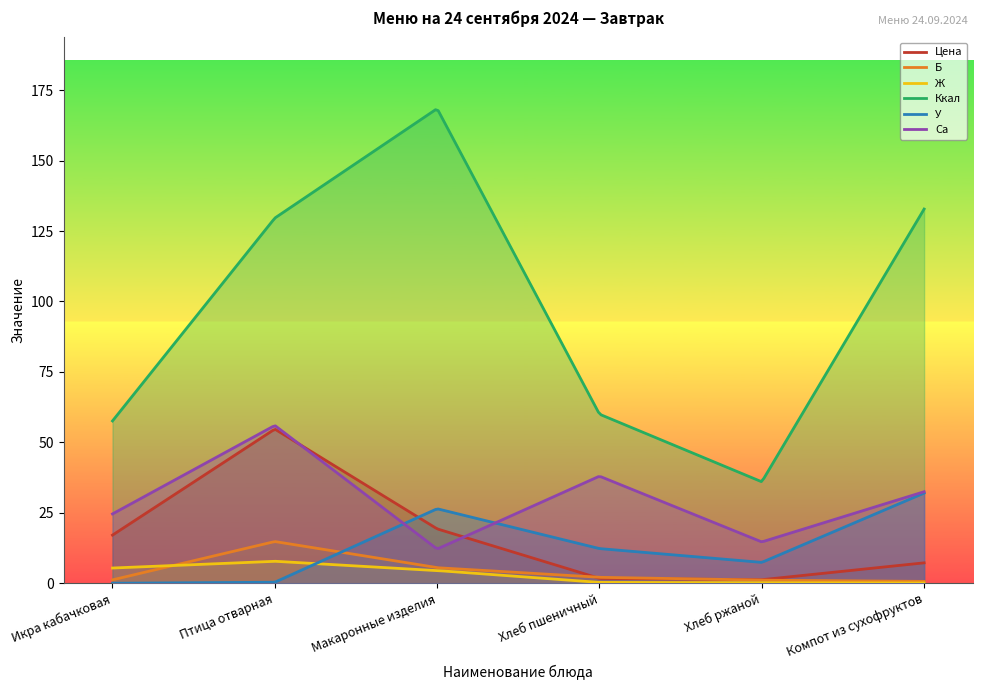

What position from the right is Птица отварная?

5